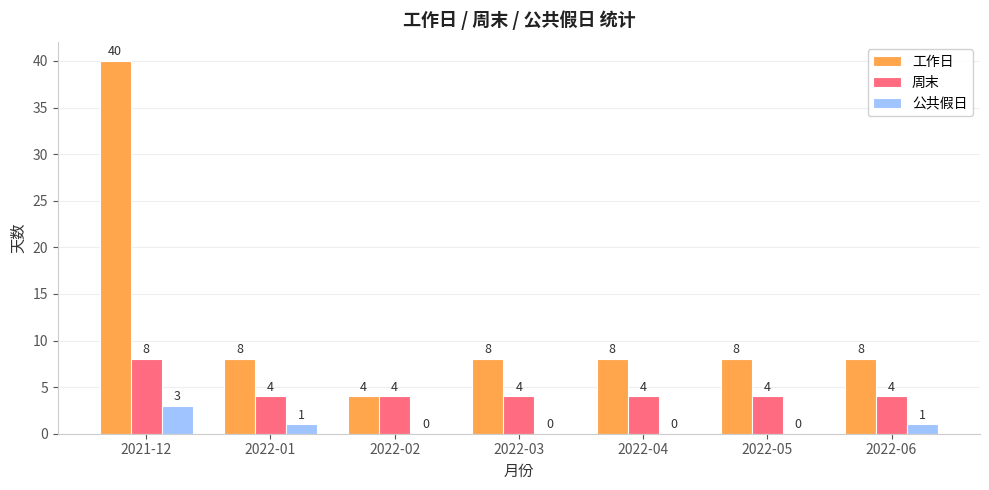

How many data points in 周末 are above 4?

1